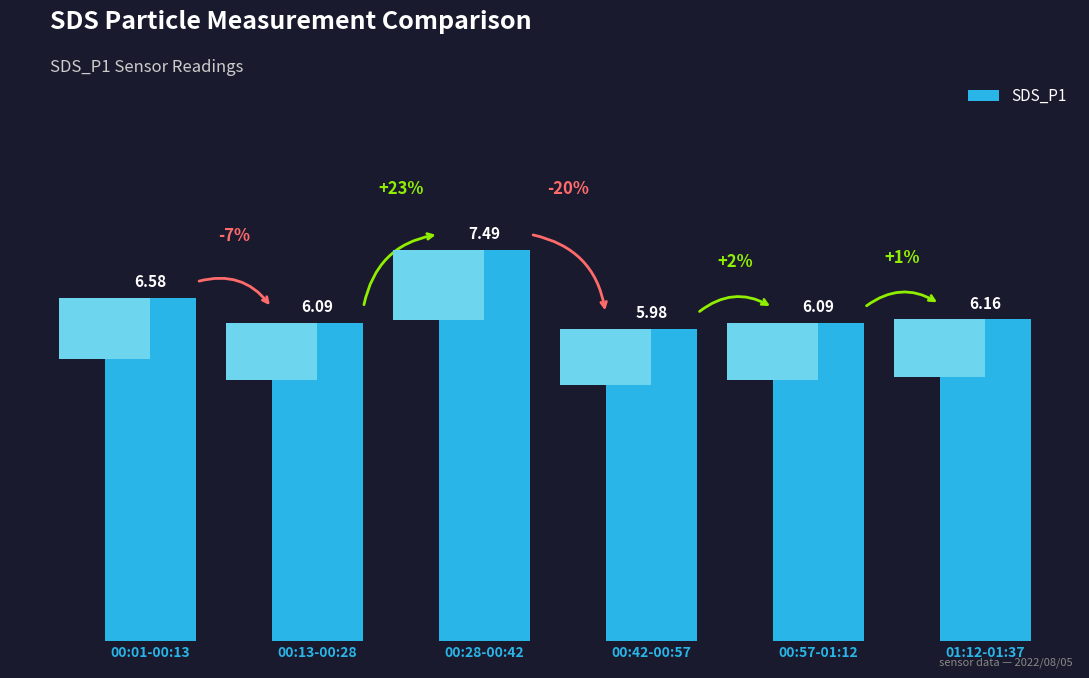

Approximately how many times larger is the value at 00:42-00:57 compared to 00:28-00:42?

0.8